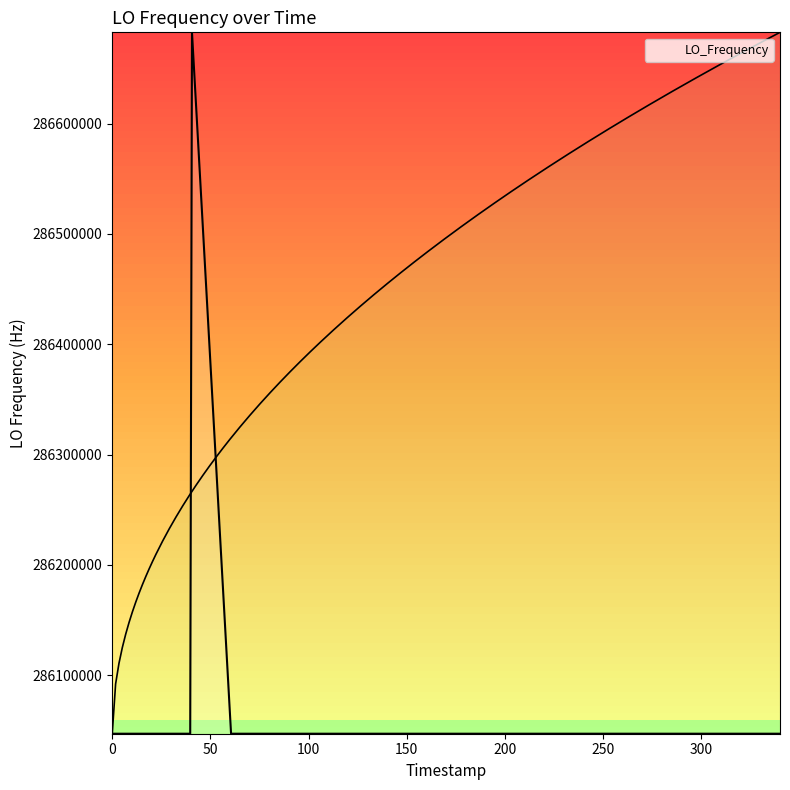

What is the sum of all values?

5721575717.9